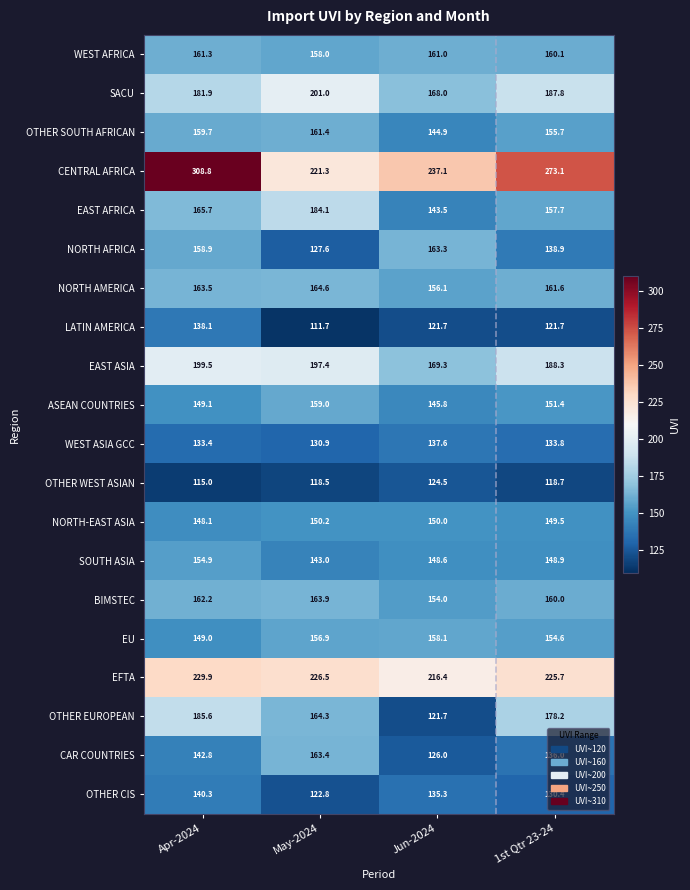

Is it true that WEST AFRICA equals 158.0 at May-2024?

True